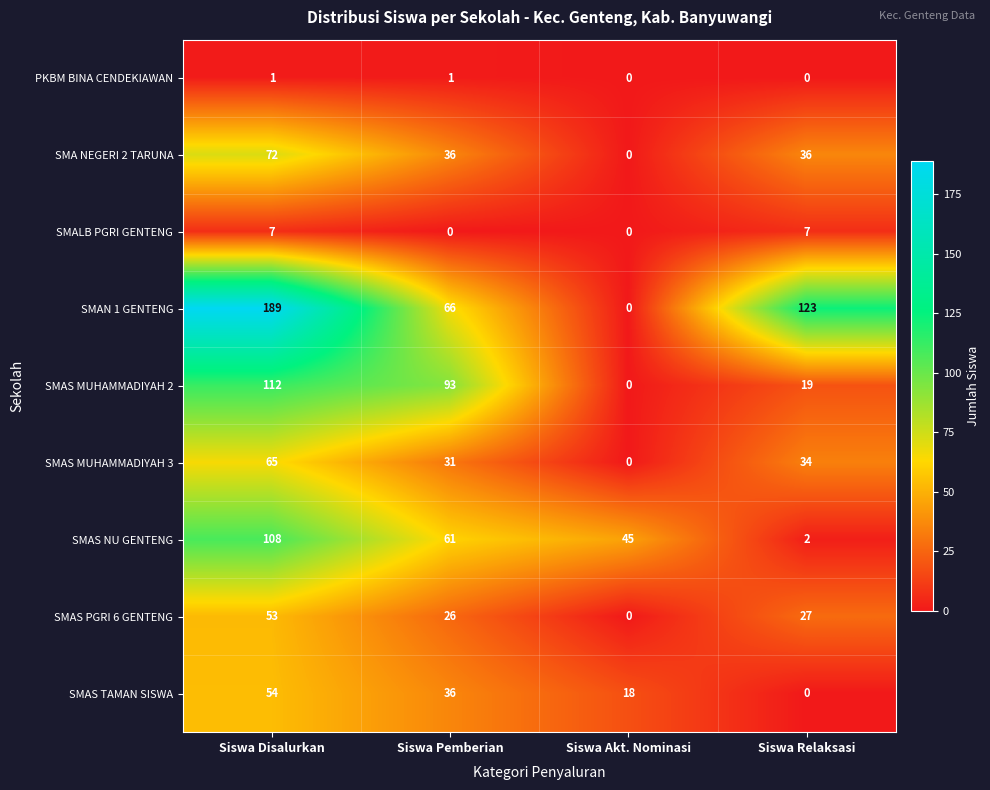

The value of SMAN 1 GENTENG at Siswa Relaksasi is 197. True or false?

False